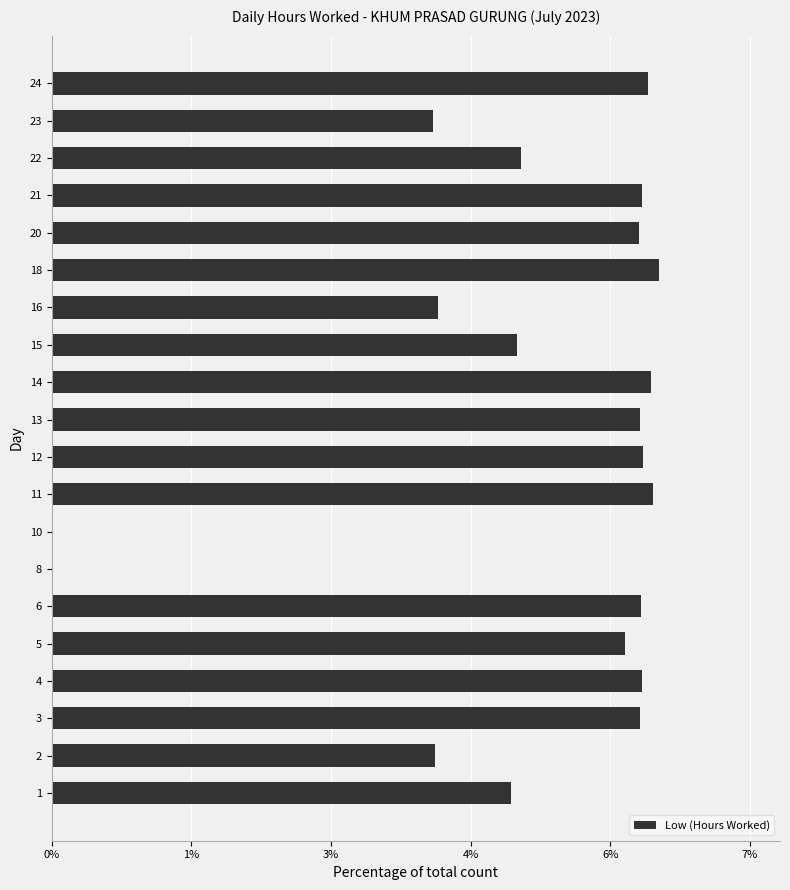

The value at 11 is 0.0. True or false?

False